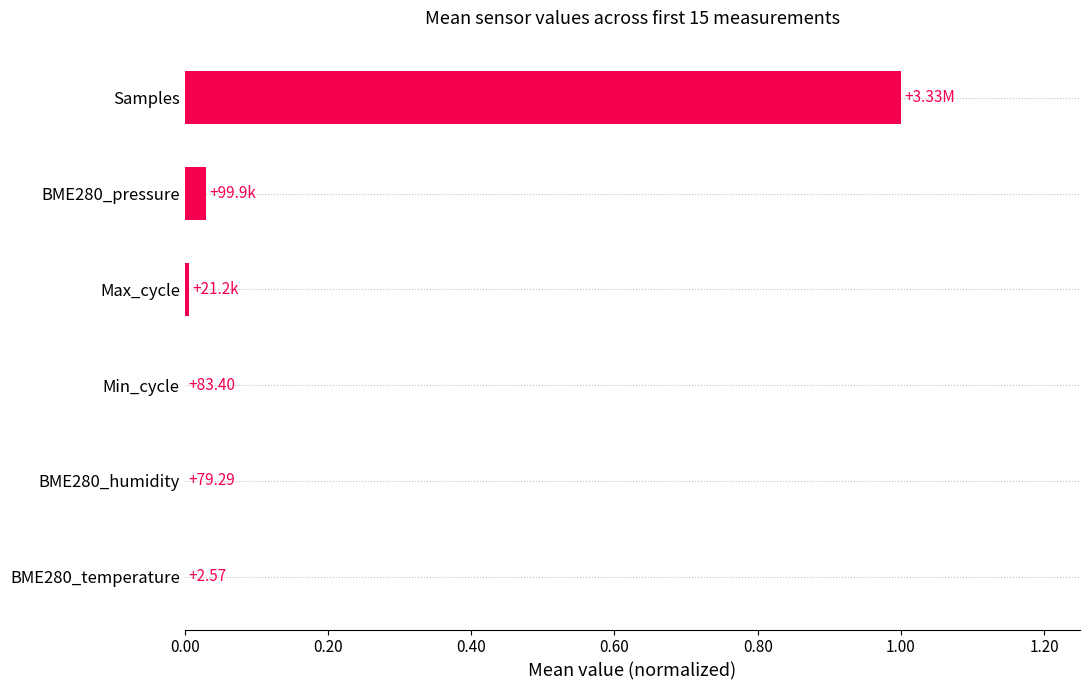

How many bars are there in total?

6